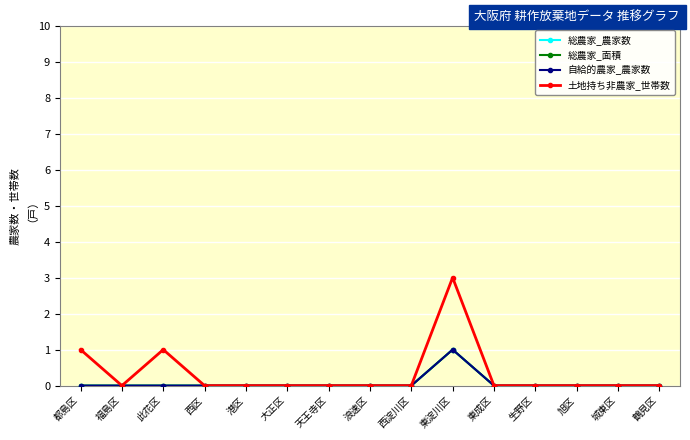

The 総農家_面積 series shows 0 at 福島区. True or false?

True